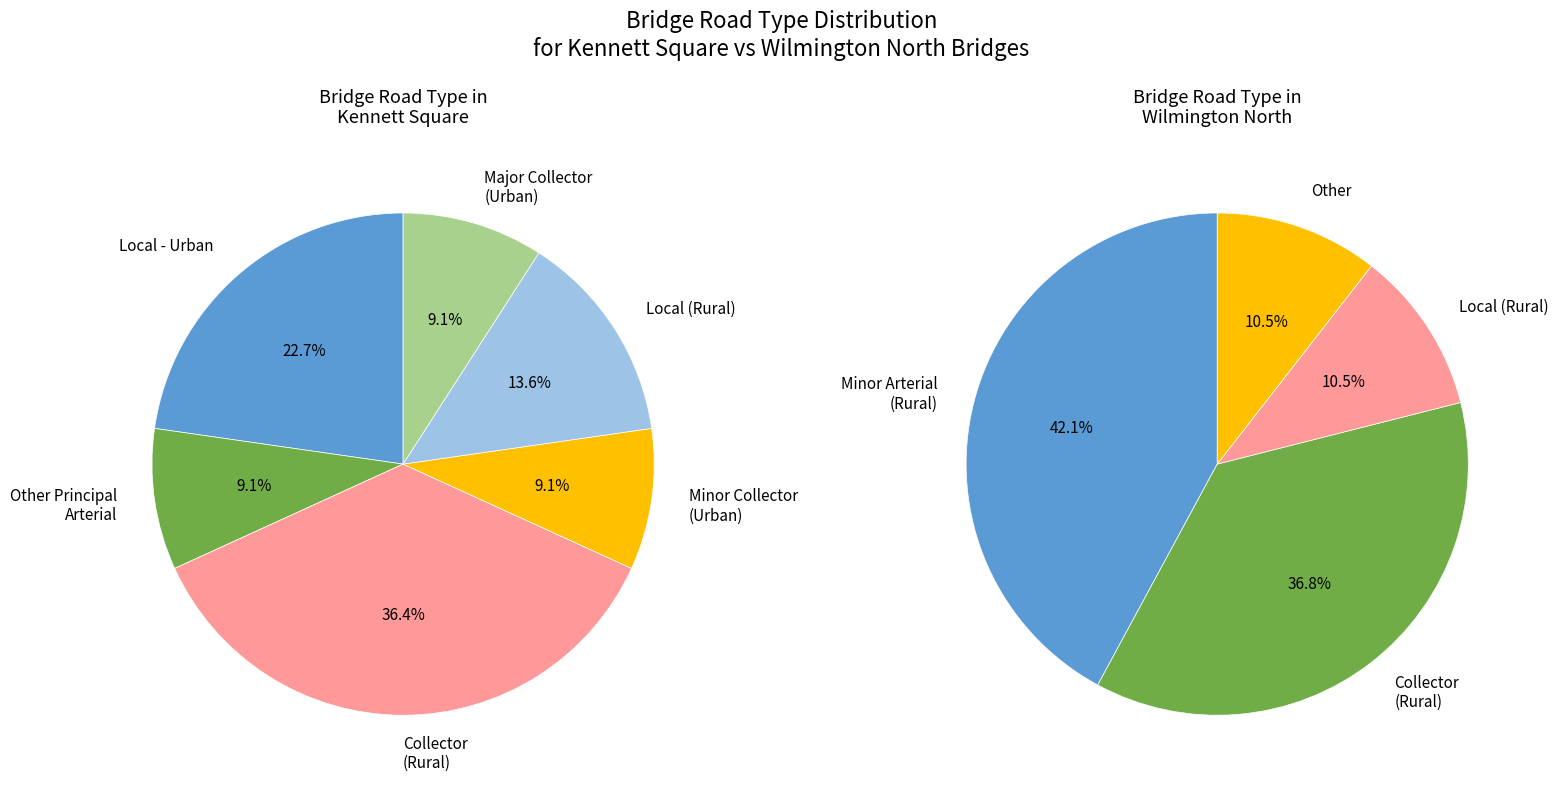

Does COLLECTOR (RURAL) account for over 50% of the chart?

No